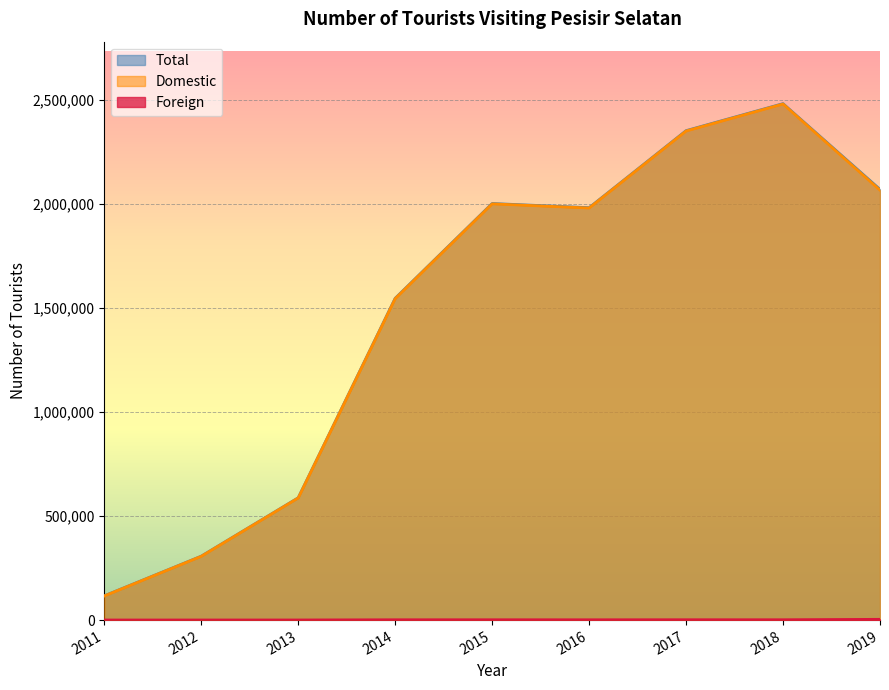

What is the sum of all Total values?

13443350